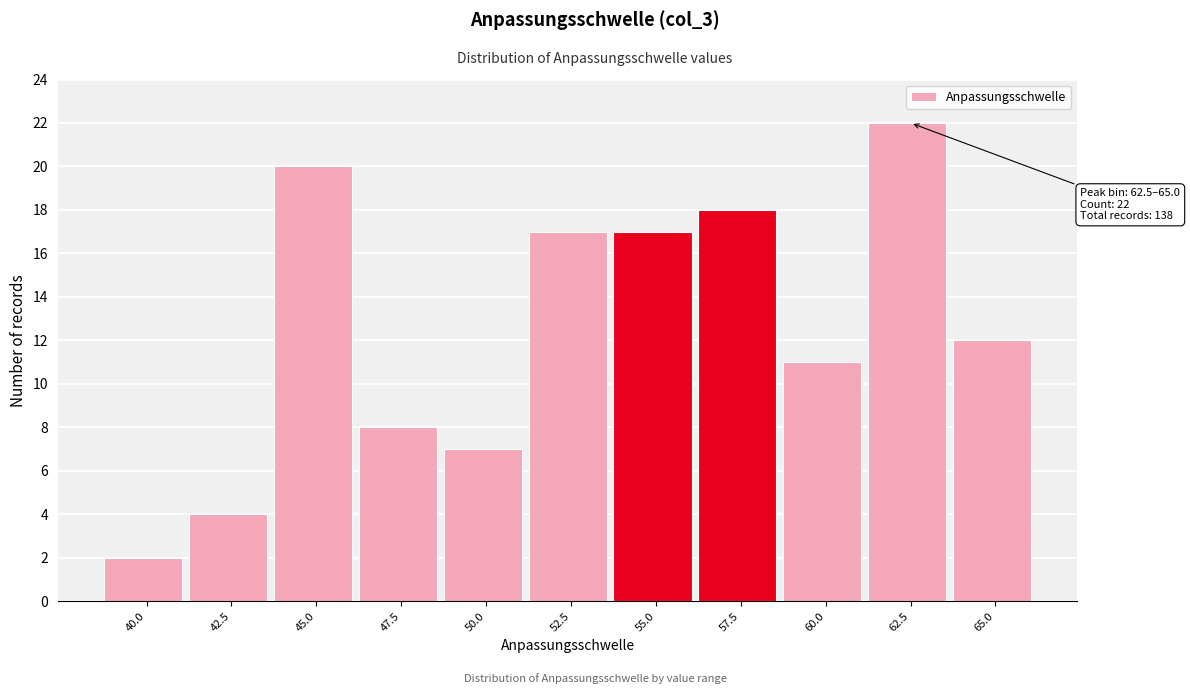

Reading left to right, what are all the values shown in this chart?

2	4	20	8	7	17	17	18	11	22	12